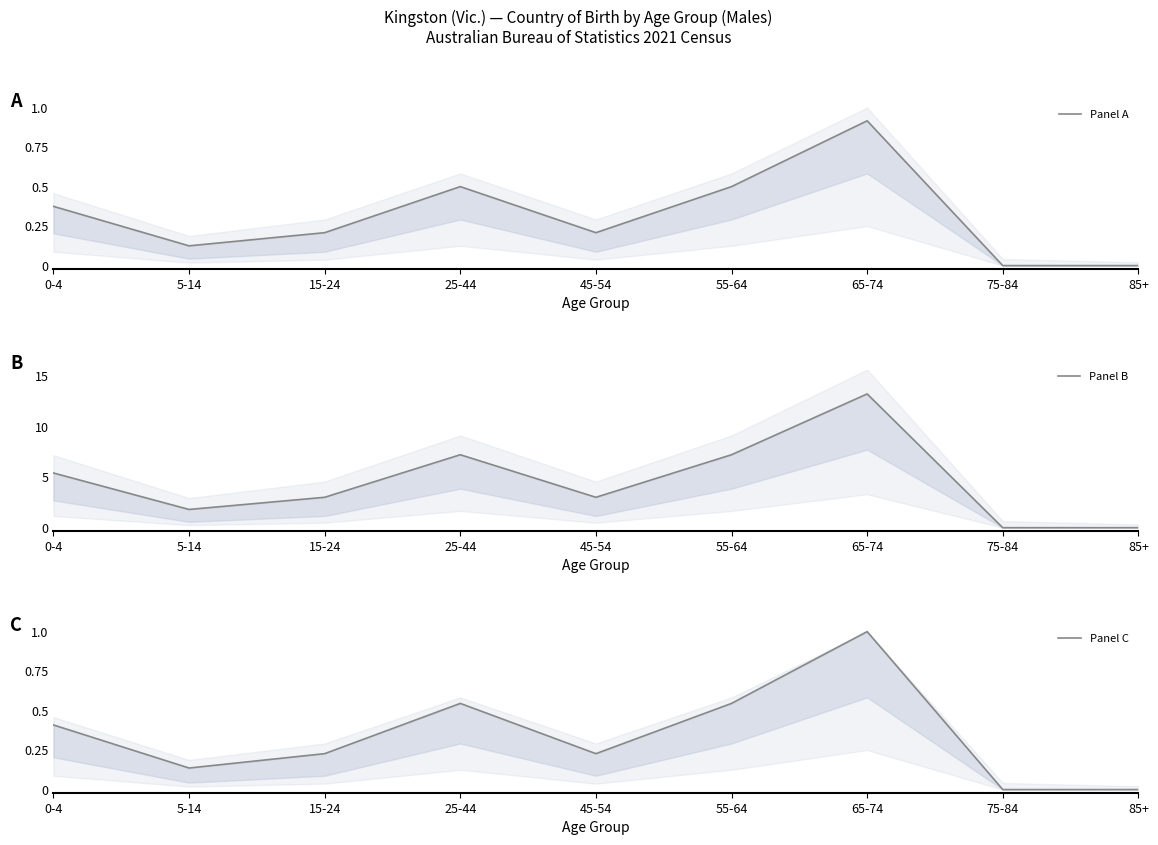

What is the sum of all Panel C values?

3.1